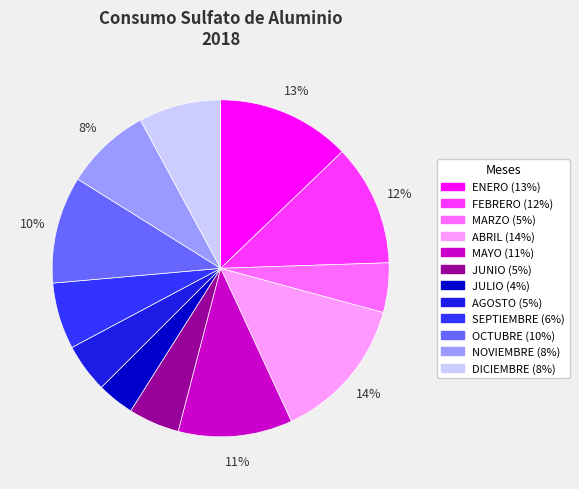

How many segments does this pie chart have?

12